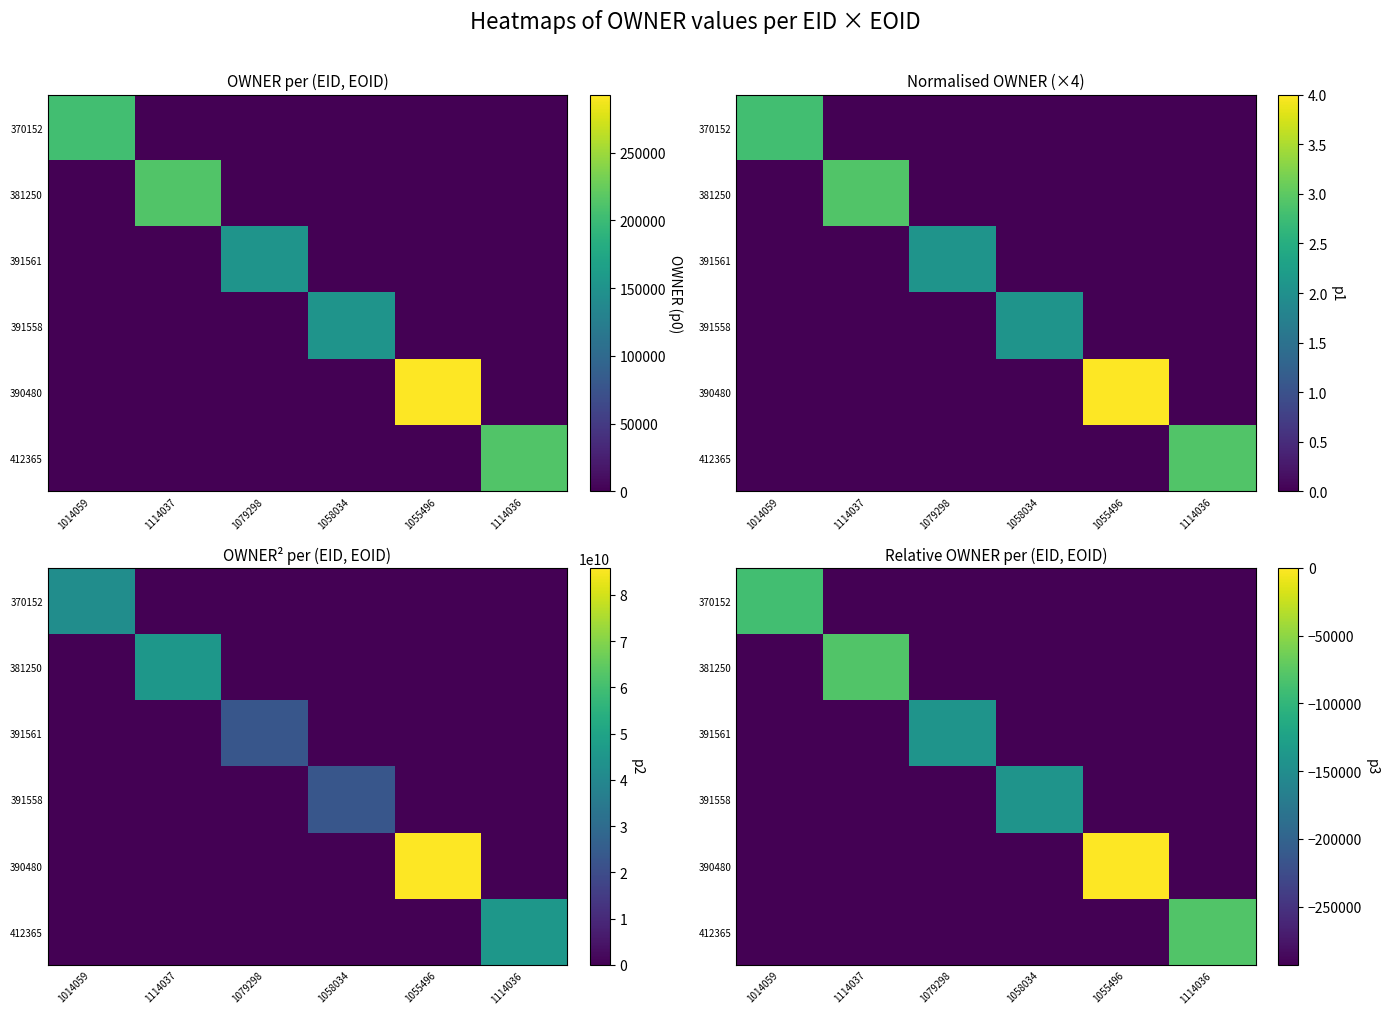

Read the 412365 value at 1055496, to the nearest 100.

-293000